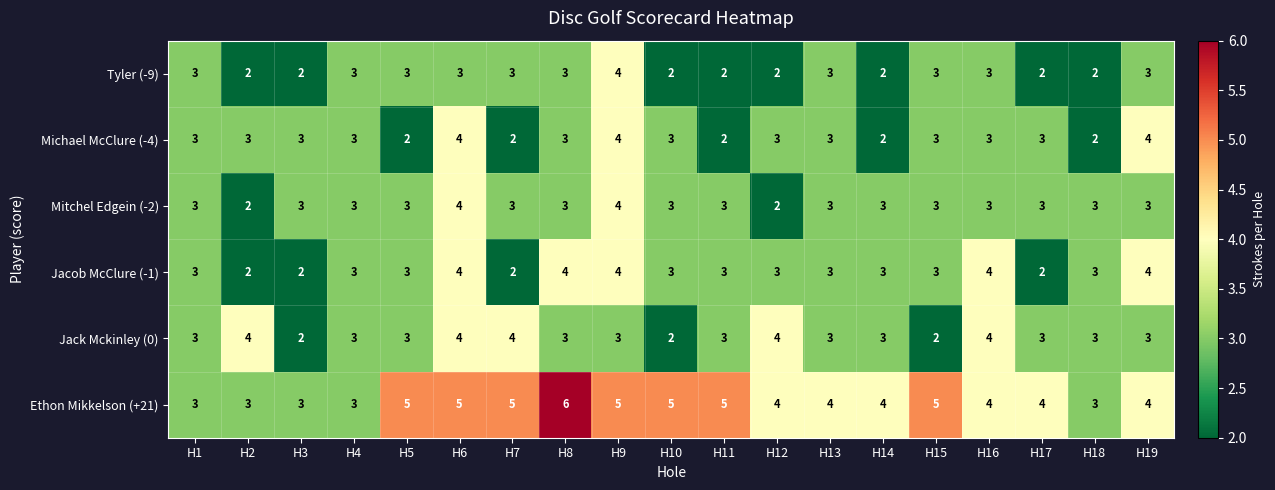

Which series has the widest spread of values?

Ethon Mikkelson (+21)